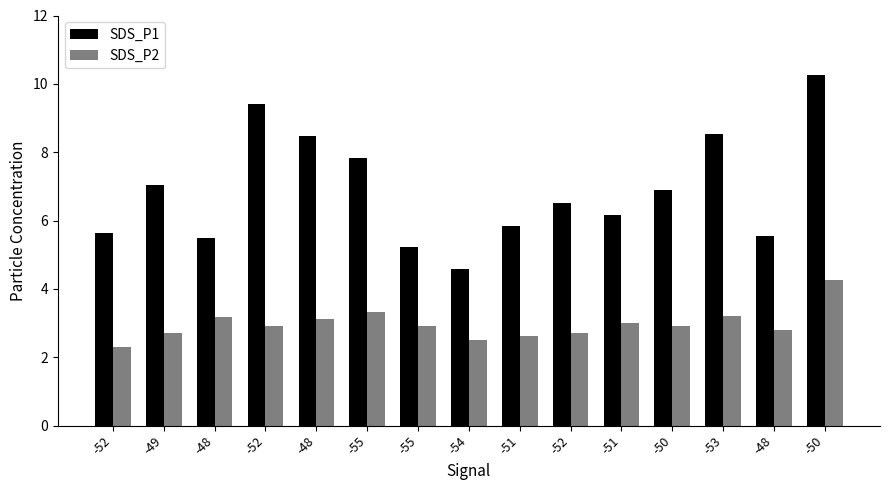

What is the average value of the SDS_P2 series?

3.0